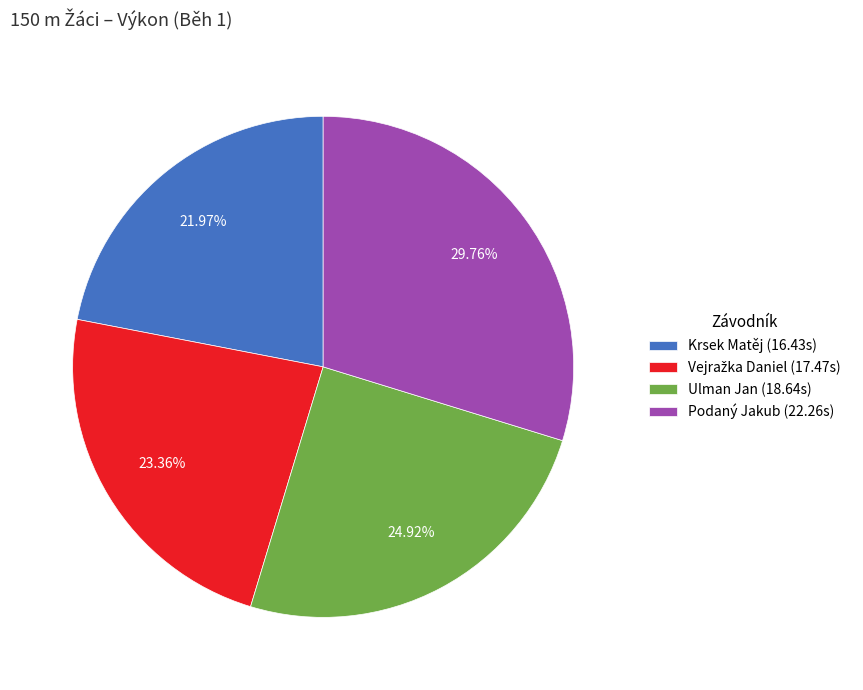

Is there any slice that represents more than half of the pie?

No